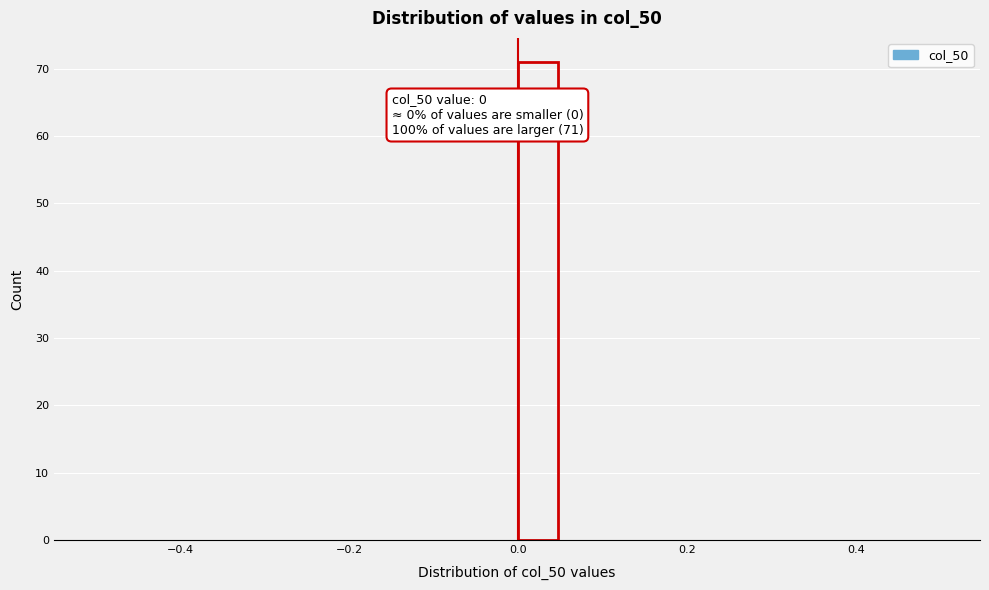

Around what value on the x-axis is the tallest bar? Give the approximate position of its centre, as read against the axis.

0.02